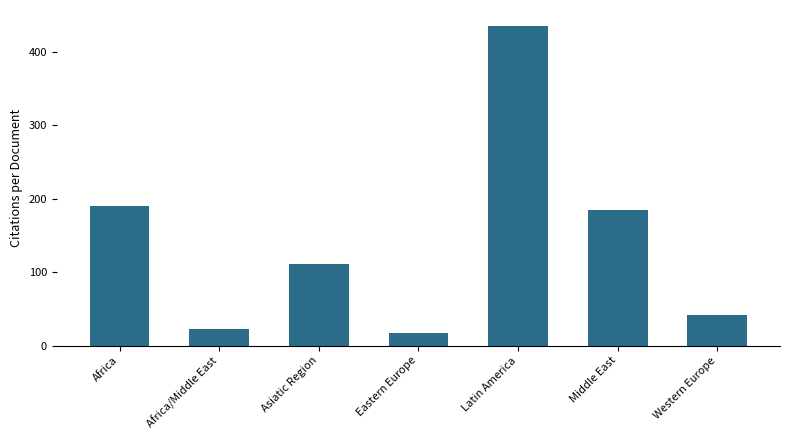

Reading left to right, what are all the values shown in this chart?

190.0	23.0	111.4	16.9	434.9	184.7	41.0